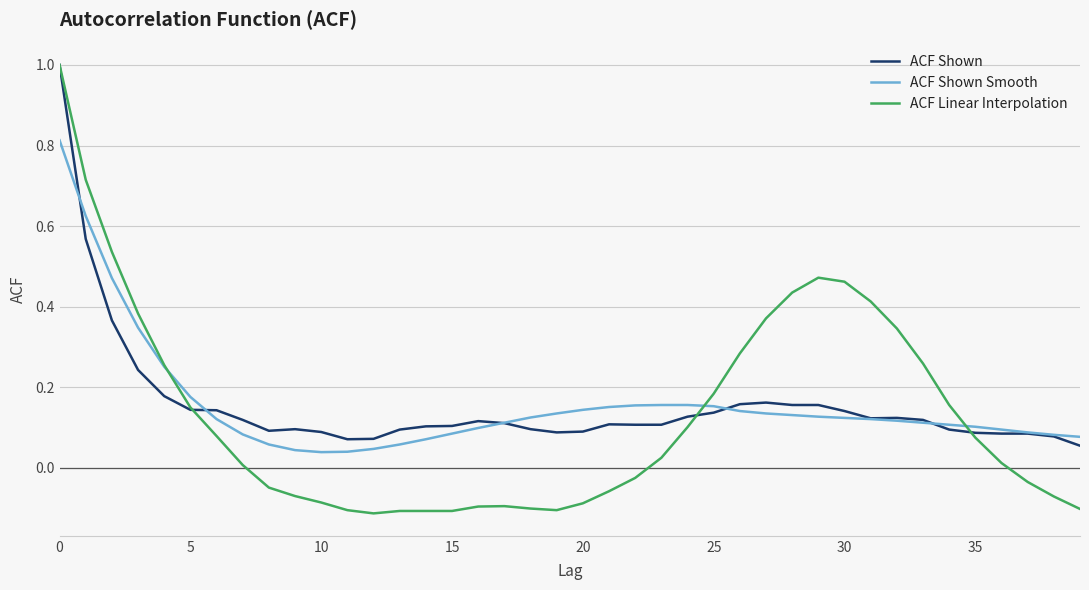

Which series has the largest range (max minus min)?

ACF Linear Interpolation